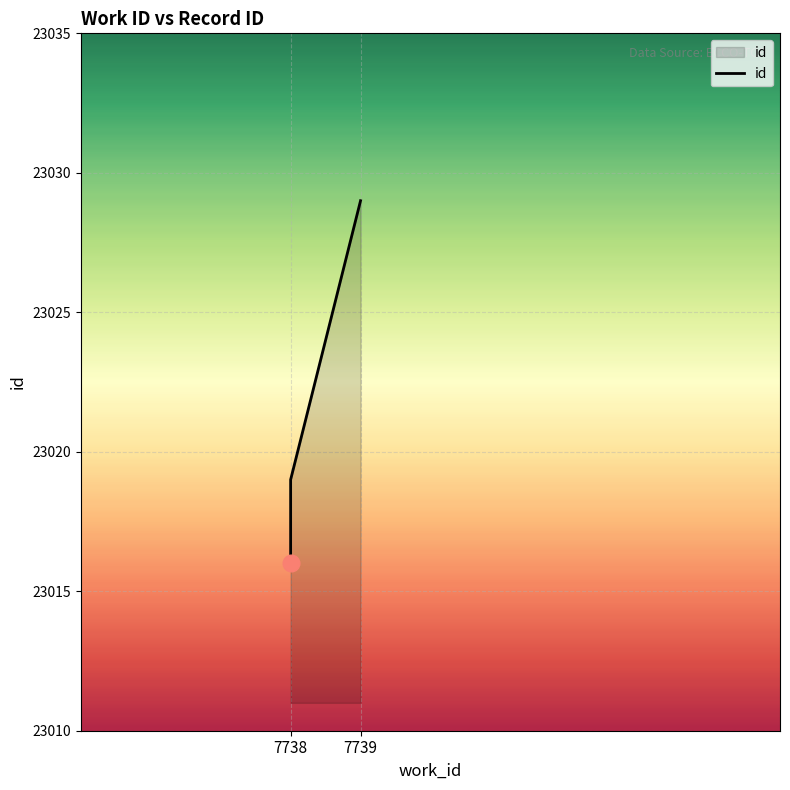

What is the difference between the second highest and minimum values?

3